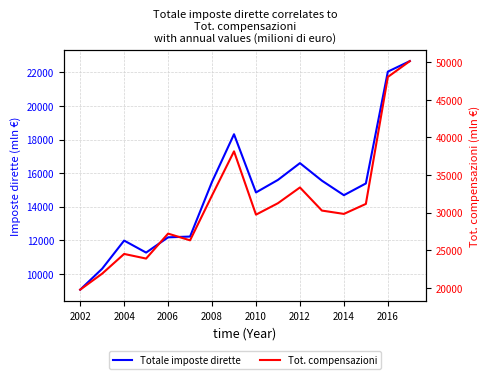

Between 2006 and 2010, which series saw the biggest shift?

Tot. compensazioni